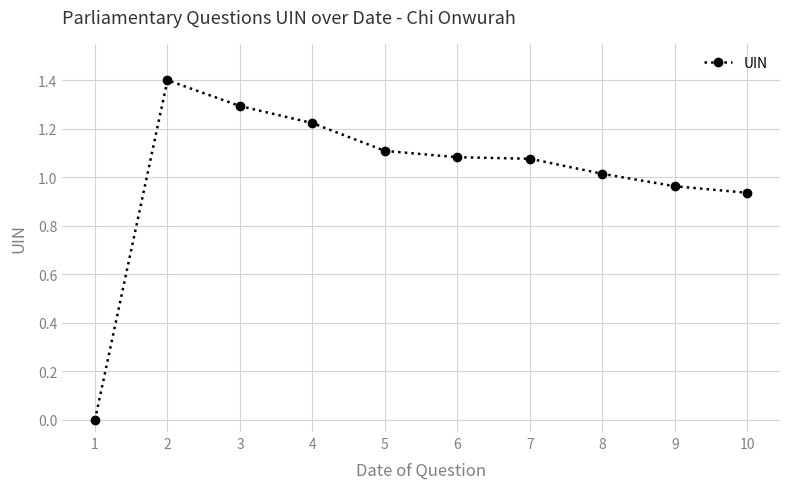

How many lines are shown in the chart?

1